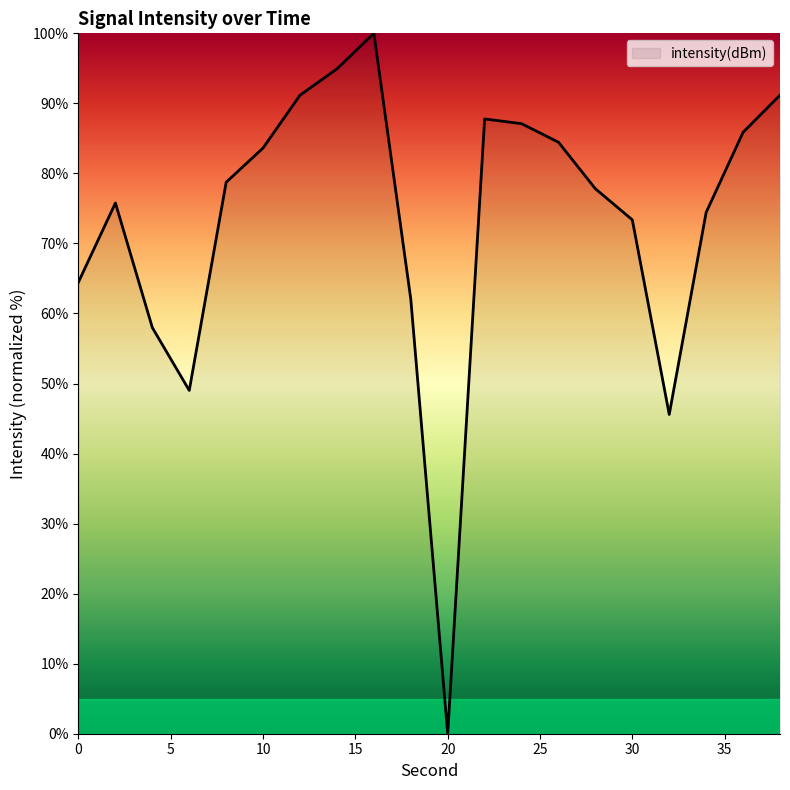

How many lines are shown in the chart?

1